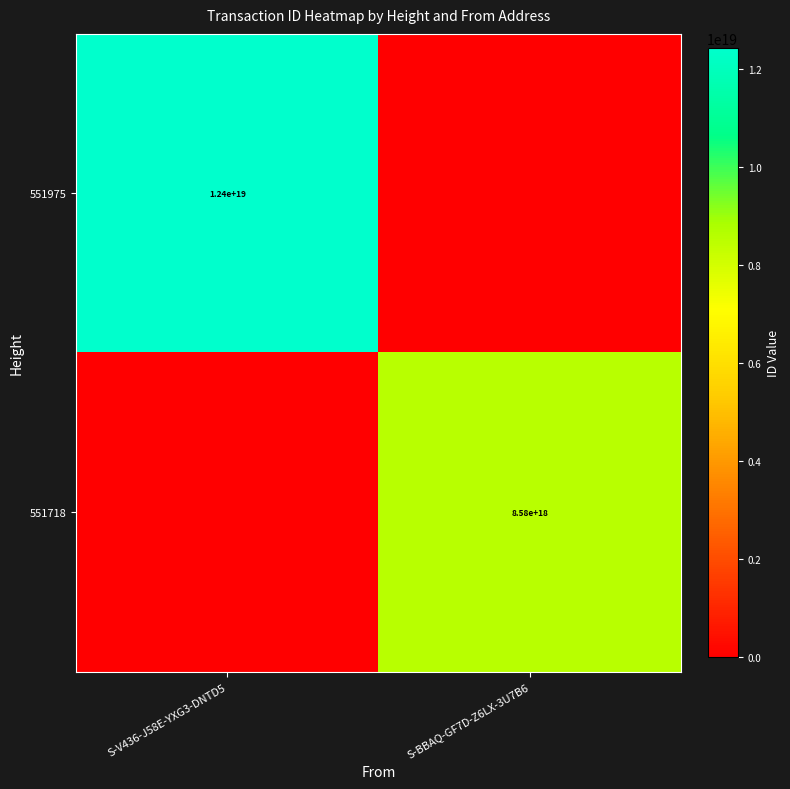

At how many categories does at least one series exceed 4253557106110867968?

2